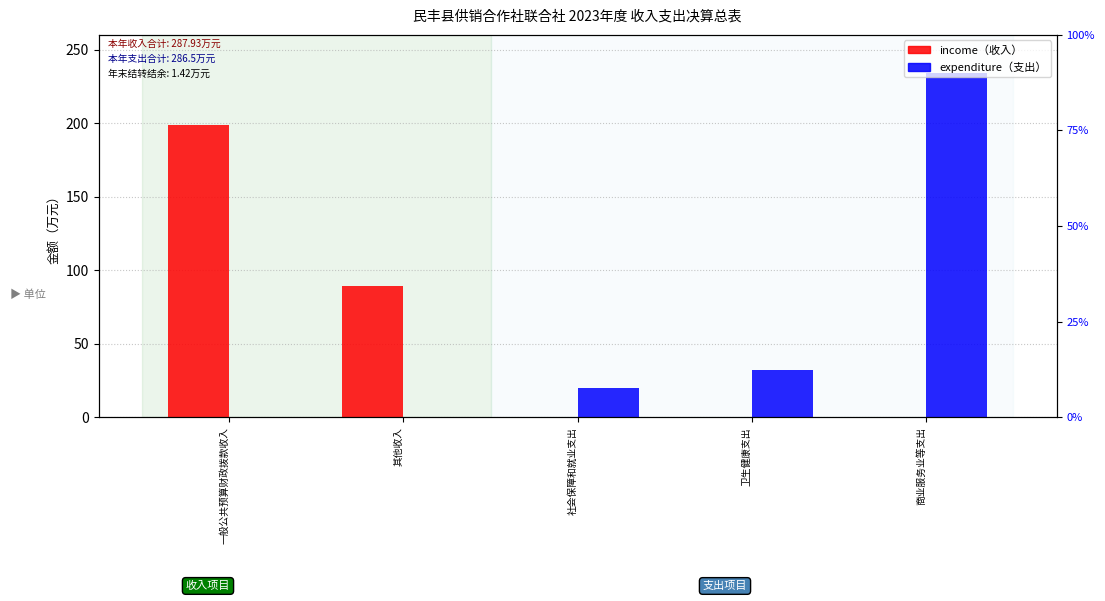

Reading right to left, extract all data points from this chart.

income: 商业服务业等支出=0.0	卫生健康支出=0.0	社会保障和就业支出=0.0	其他收入=89.1	一般公共预算财政拨款收入=198.8
expenditure: 商业服务业等支出=234.1	卫生健康支出=32.4	社会保障和就业支出=20.0	其他收入=0.0	一般公共预算财政拨款收入=0.0